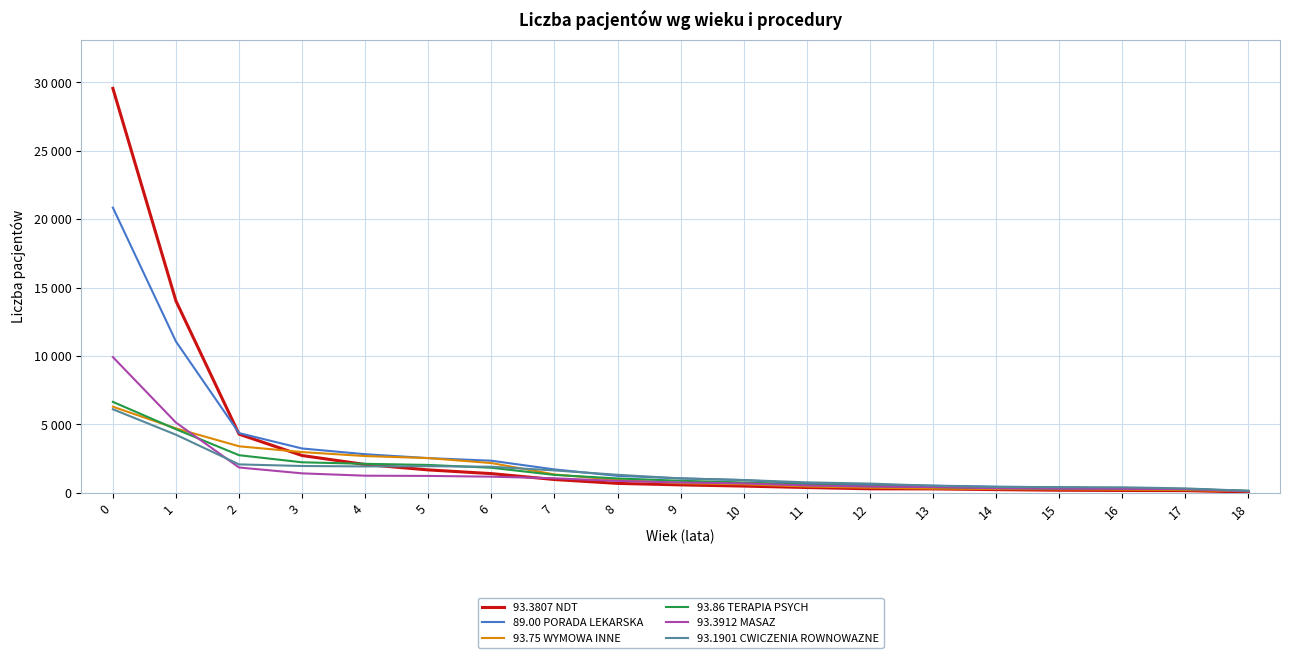

What is the value of the 93.86 TERAPIA PSYCH point at the 2nd from the left?

4647